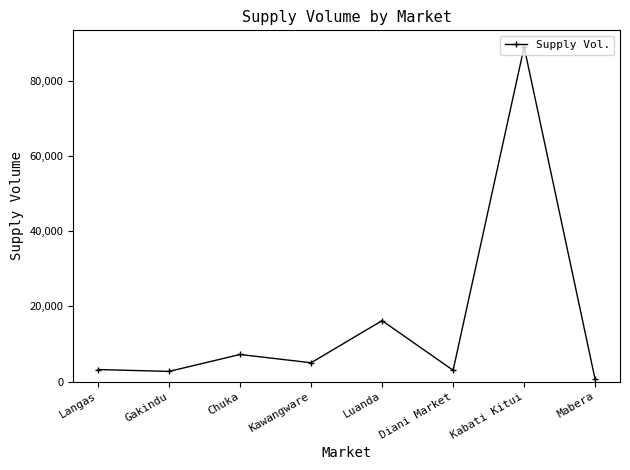

What is the change in value from Langas to Luanda?

+13000